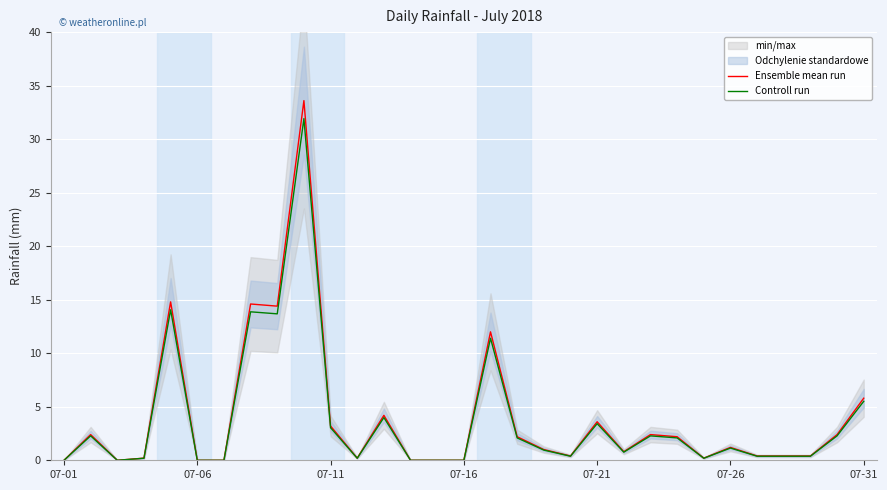

Does the chart display data point markers on the line(s)?

No